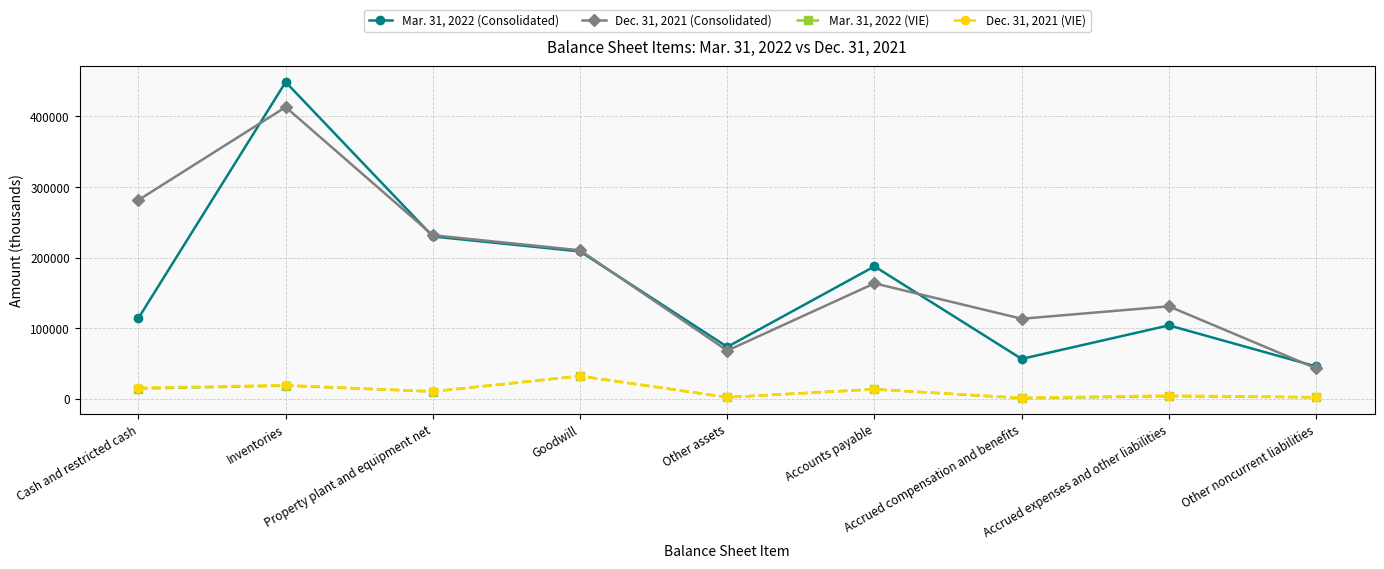

What is the average value of the Dec. 31, 2021 (Consolidated) series?

184093